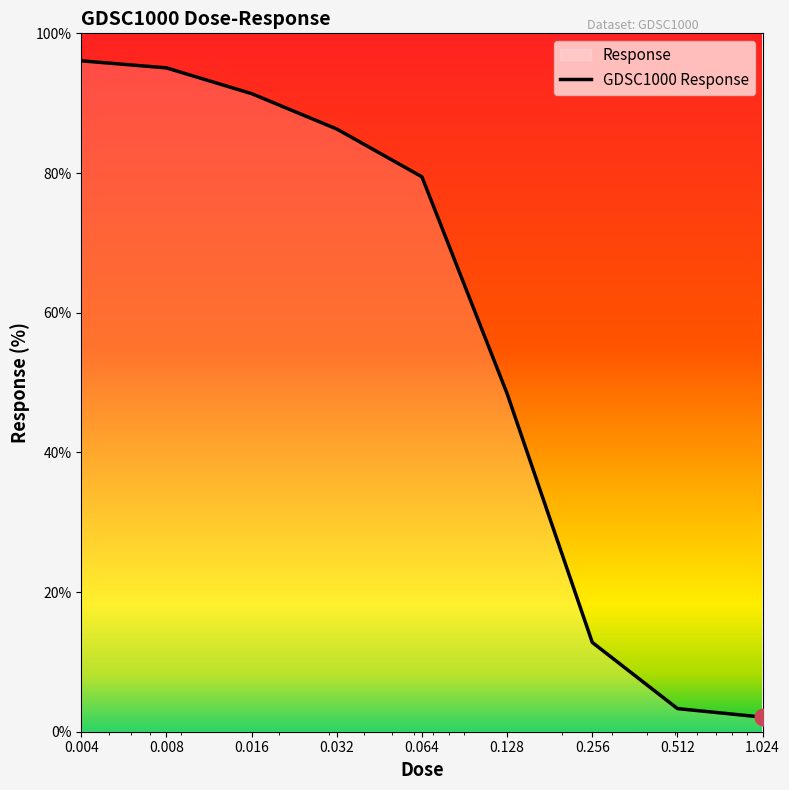

What is the change in value from 0.016 to 0.064?

-11.9